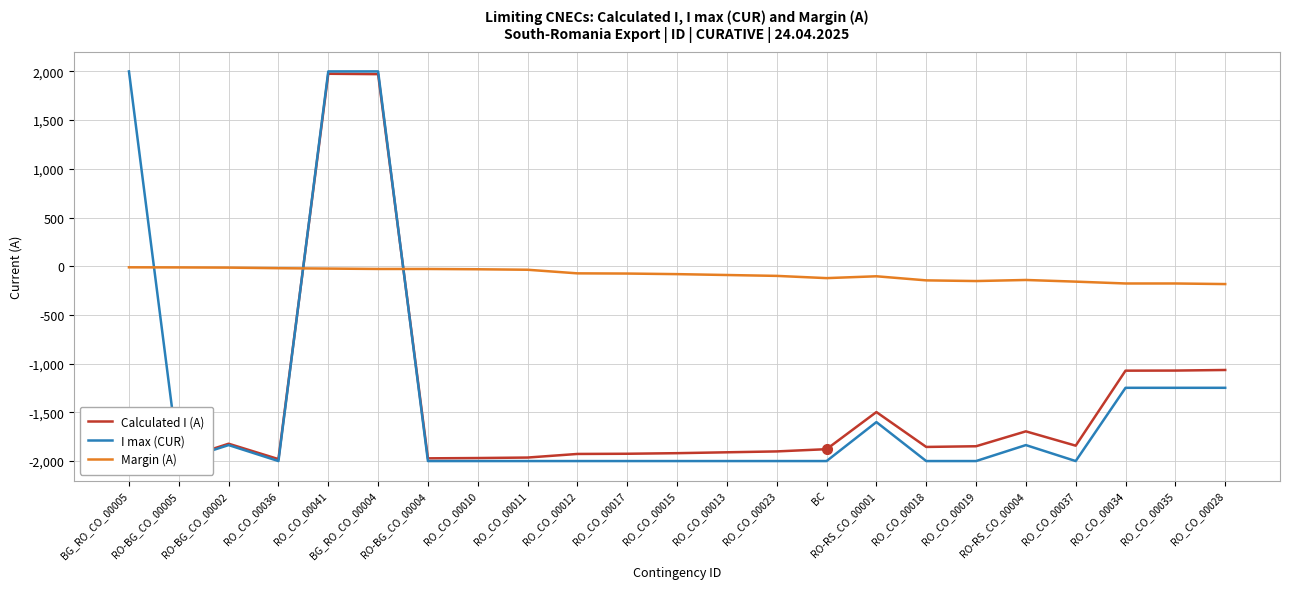

What is the minimum value for Calculated I (A)?

-1989